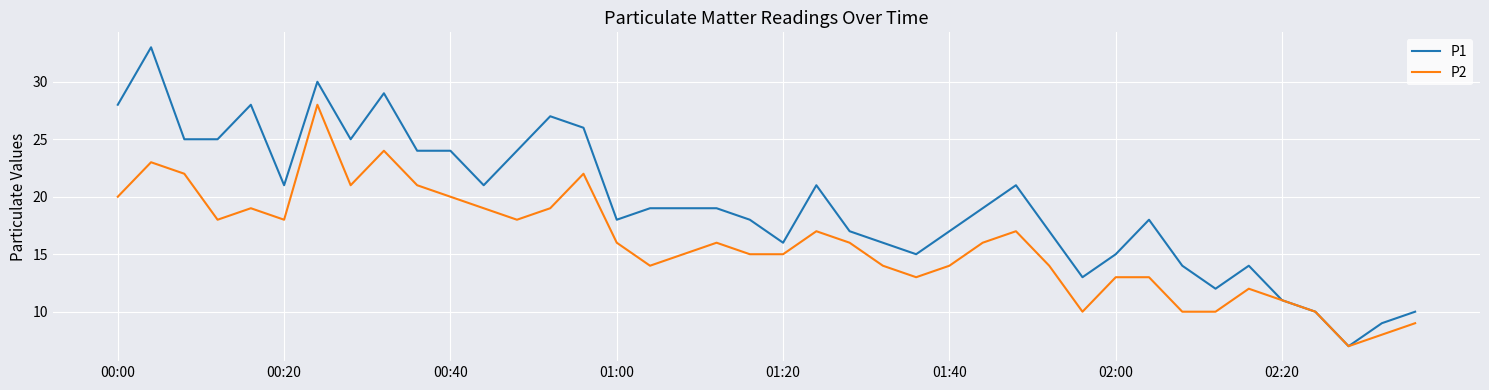

Which series has the largest range (max minus min)?

P1